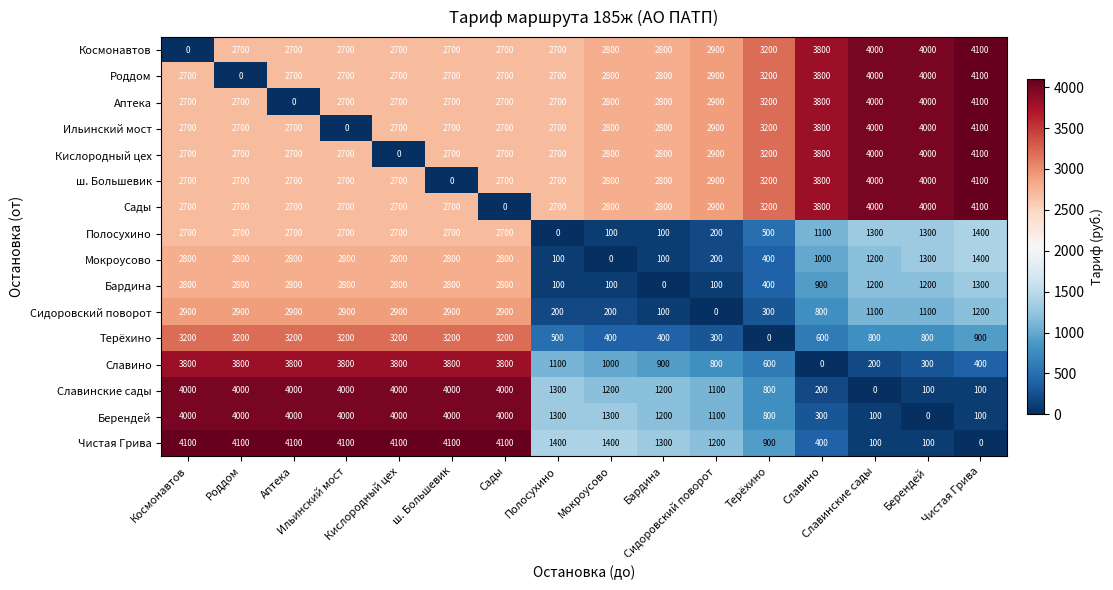

At how many categories does at least one series exceed 3629?

11